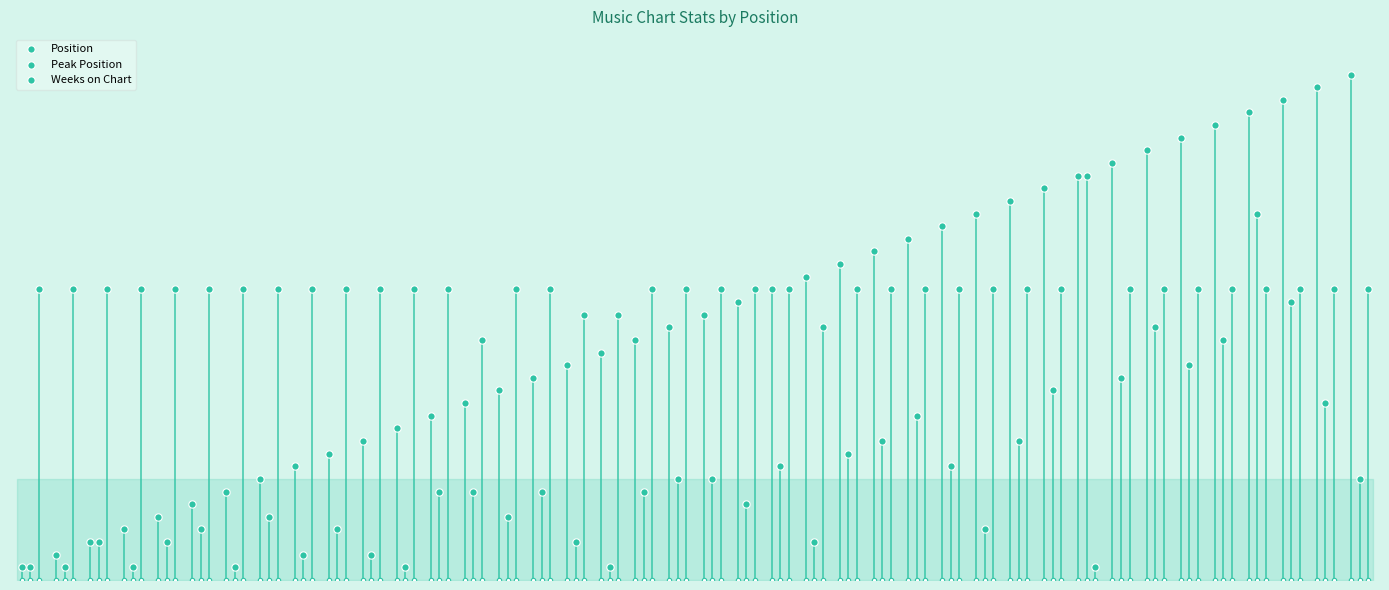

At how many categories does at least one series exceed 1?

40